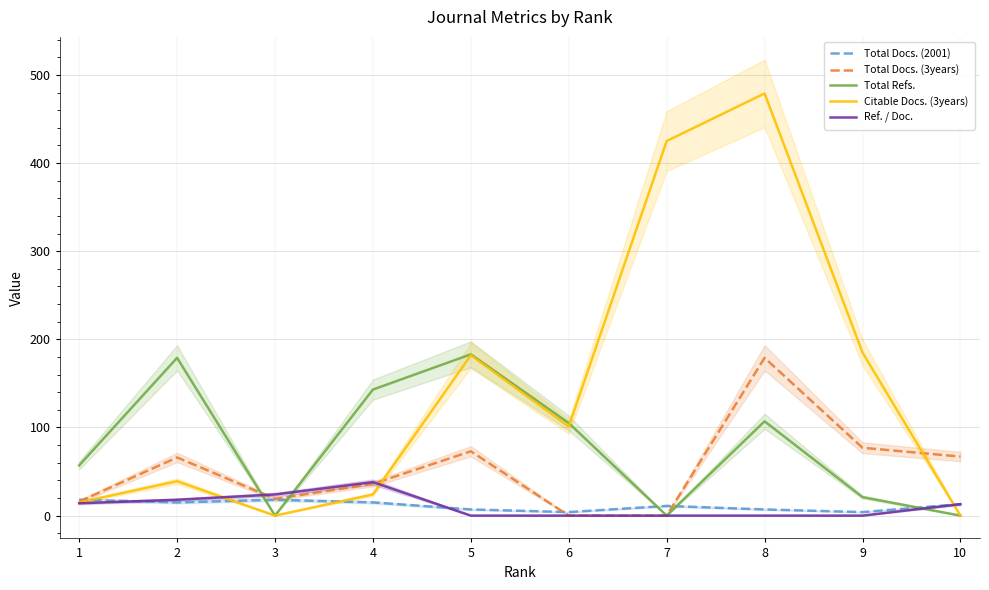

How many data points does each series have?

10